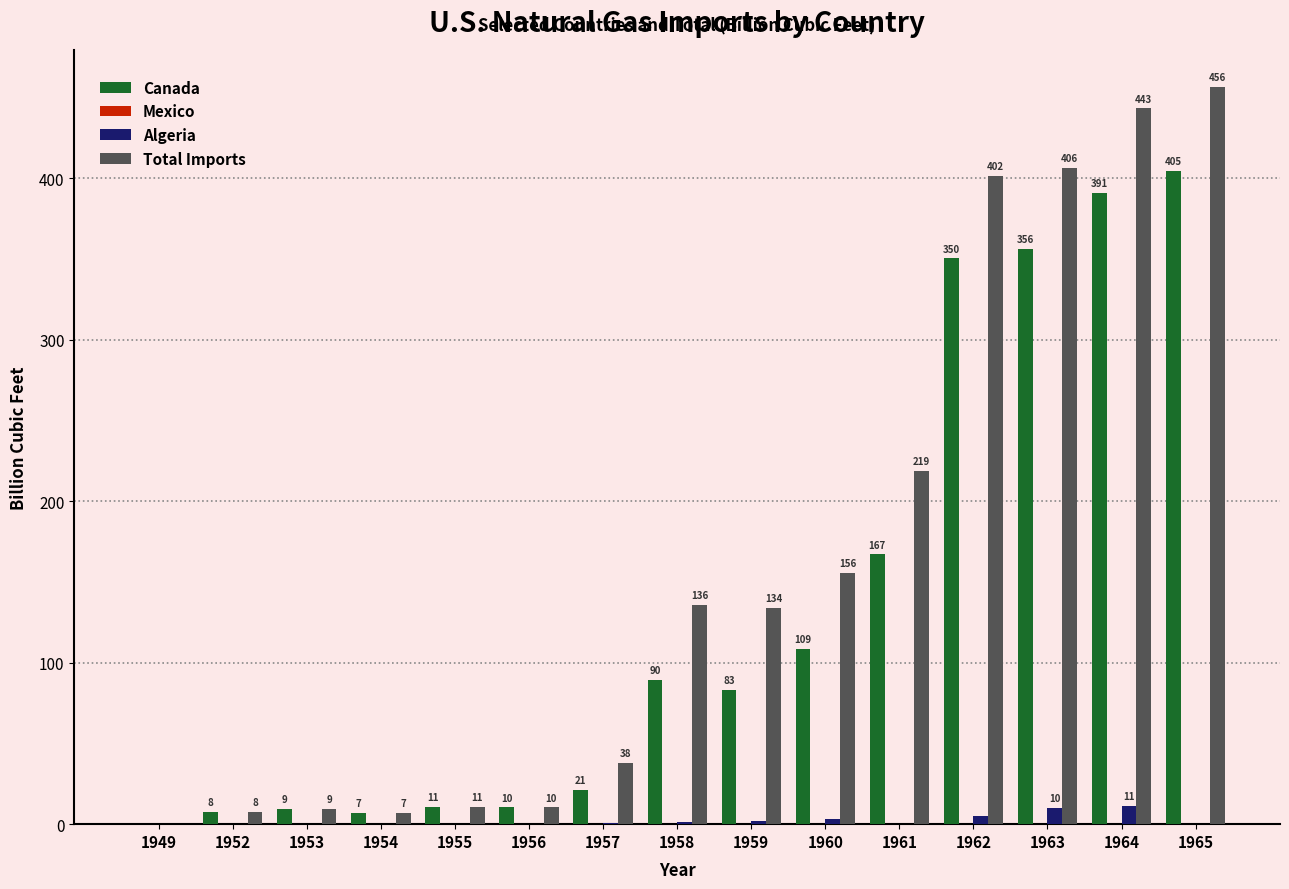

Which series has the largest total across all categories?

Total Imports